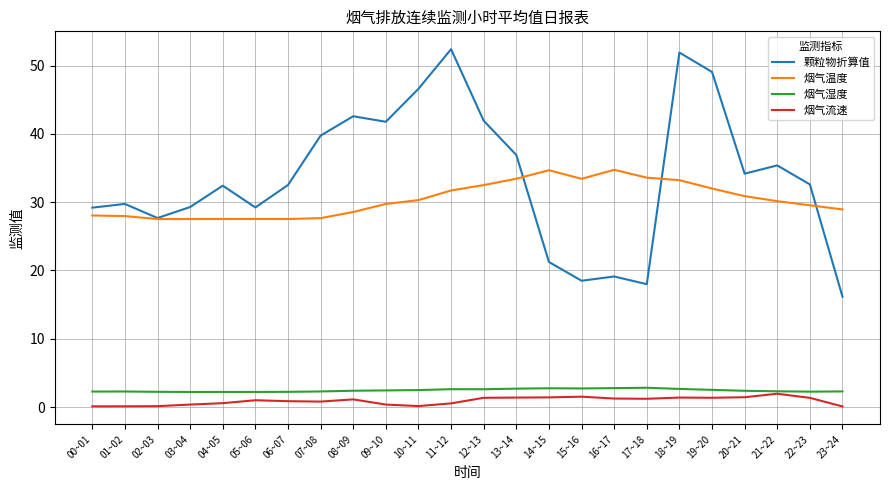

The value of 颗粒物折算值 at 10~11 is 15.5. True or false?

False